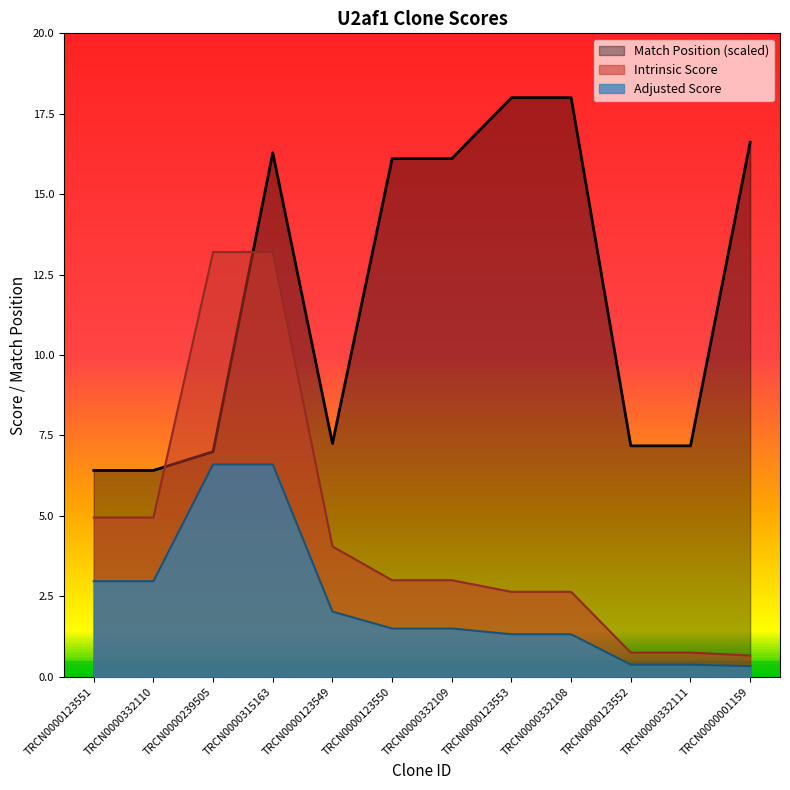

At which label is Intrinsic Score closest to 6?

TRCN0000123551